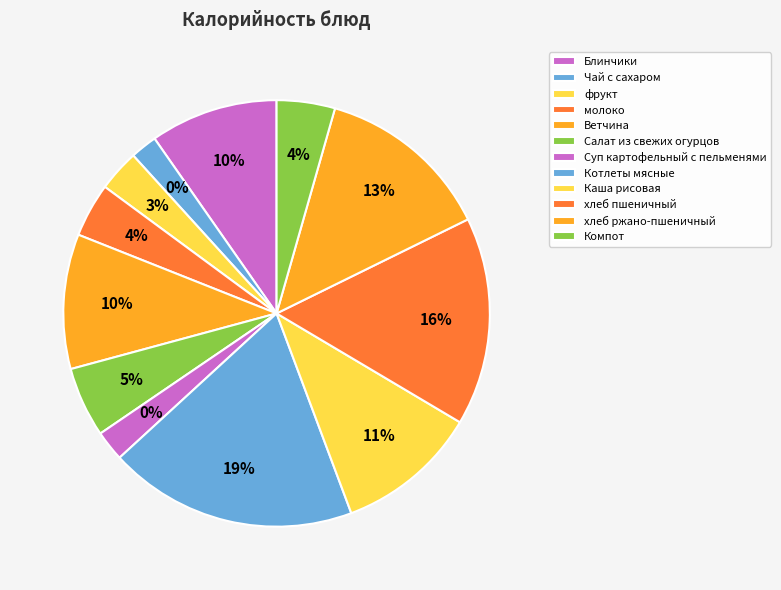

Between Салат из свежих огурцов and Чай с сахаром, which is larger?

Салат из свежих огурцов